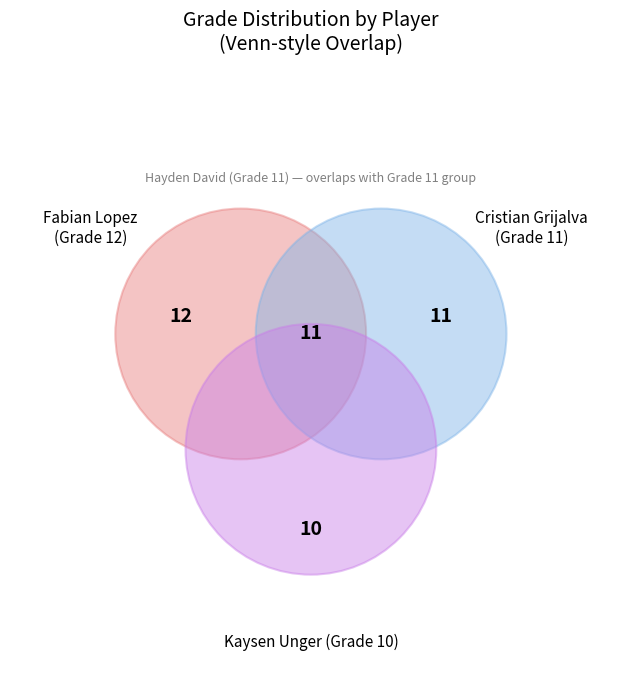

To the nearest percent, what is the difference between the Kaysen Unger and Fabian Lopez slice percentages?

5%